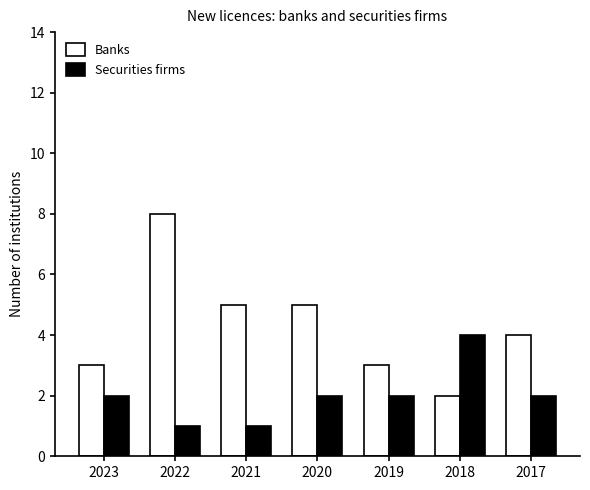

What is the value of the Banks bar at the 3rd from the left?

5